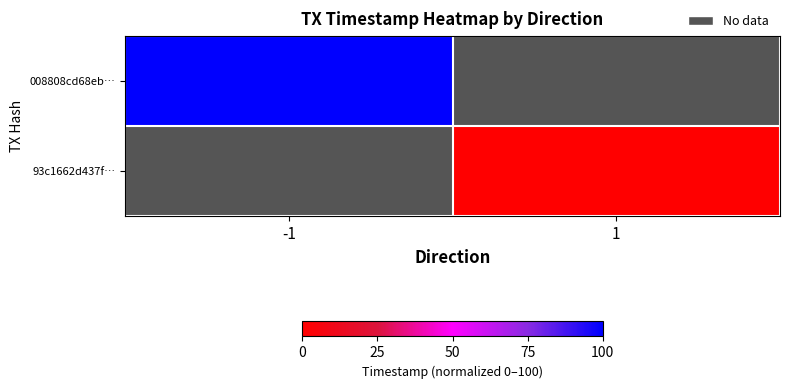

Rank the series by their average value, from highest to lowest.

008808cd68eb…, 93c1662d437f…